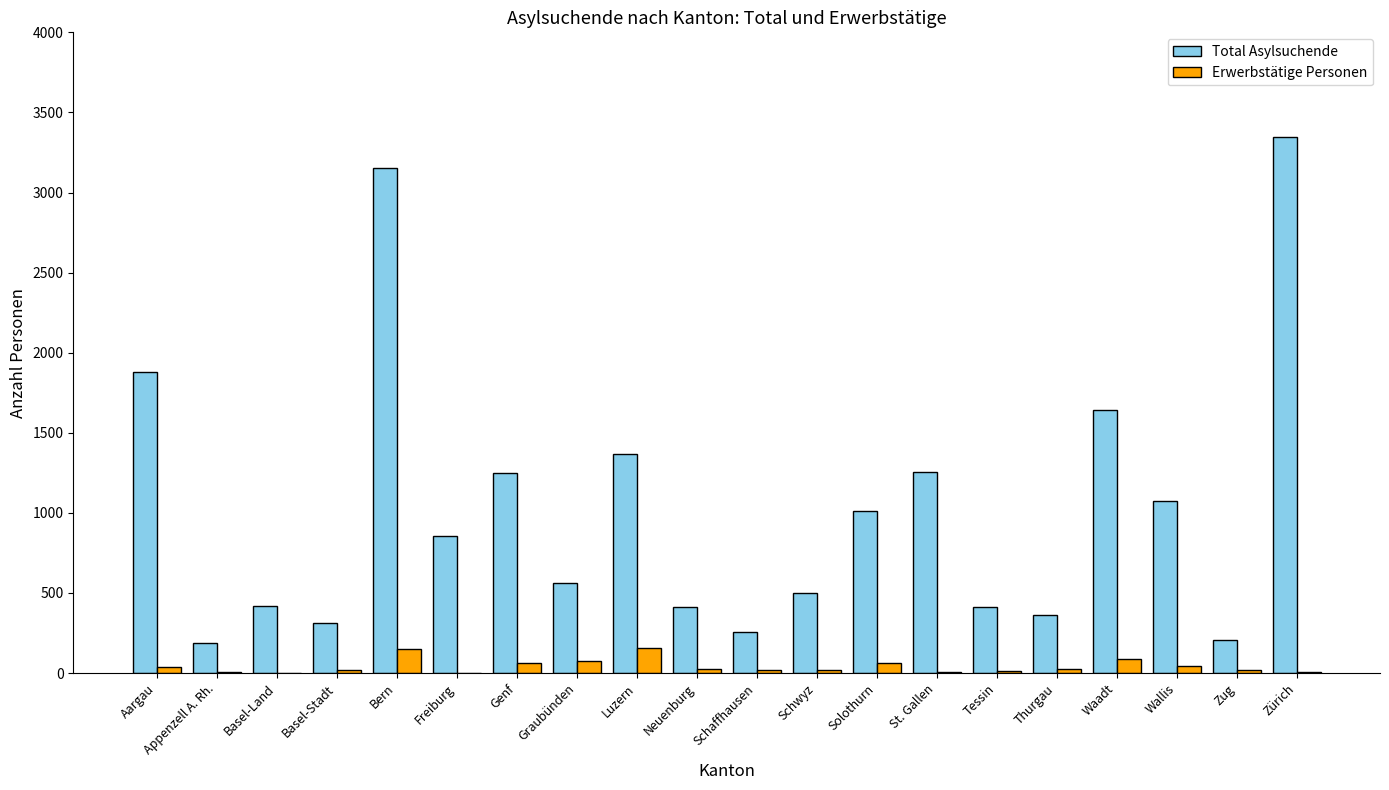

Which series has the widest spread of values?

Total Asylsuchende